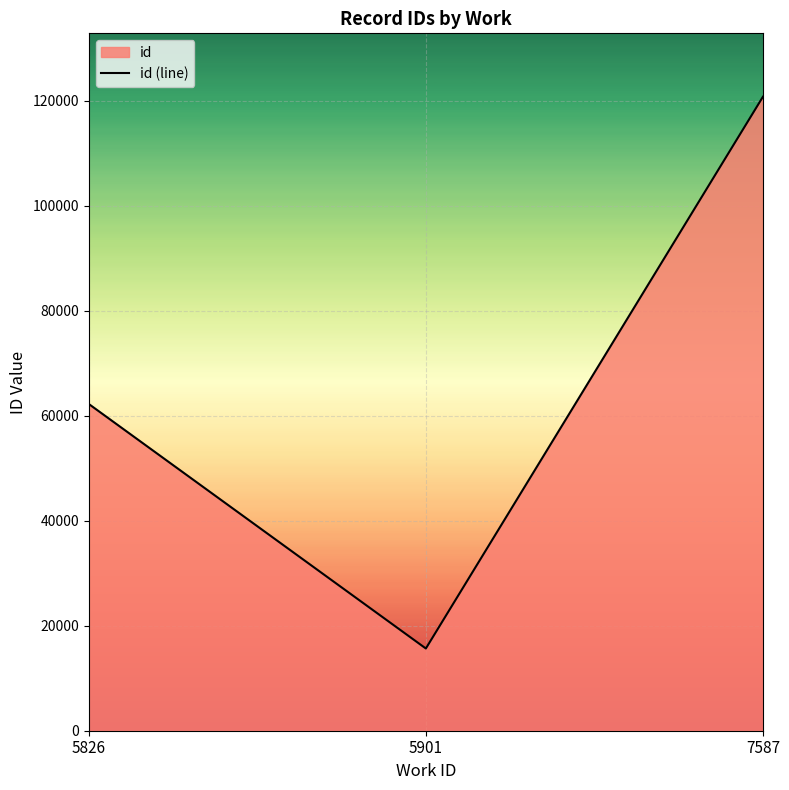

What is the sum of the values at 5826 and 7587?

183058